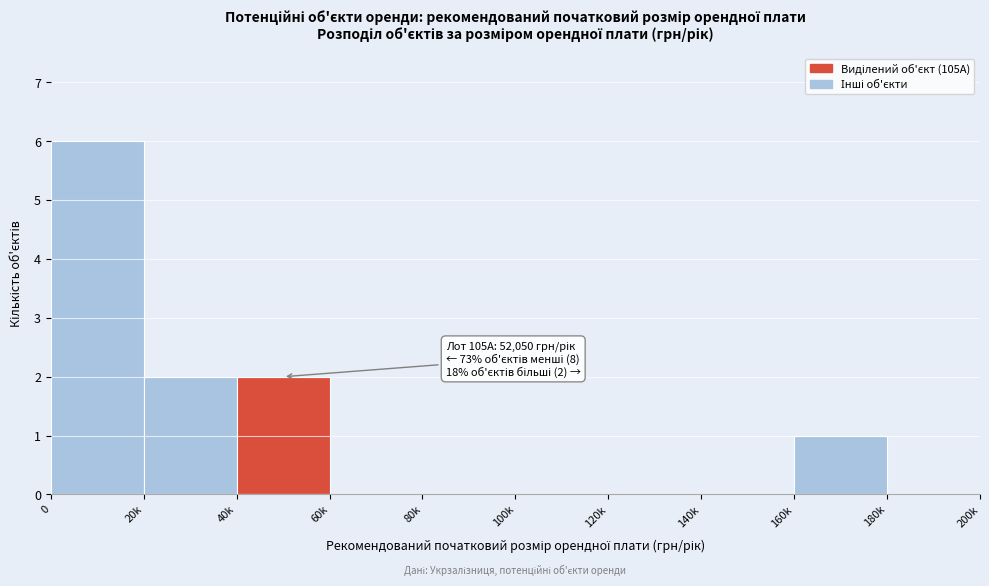

Reading left to right, list all the values displayed in this chart.

0=6	20k=2	40k=2	60k=0	80k=0	100k=0	120k=0	140k=0	160k=1	180k=0